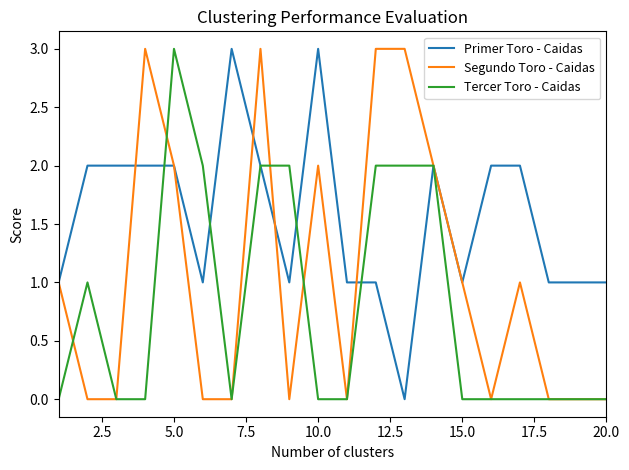

Which series has the largest total across all categories?

Primer Toro - Caidas